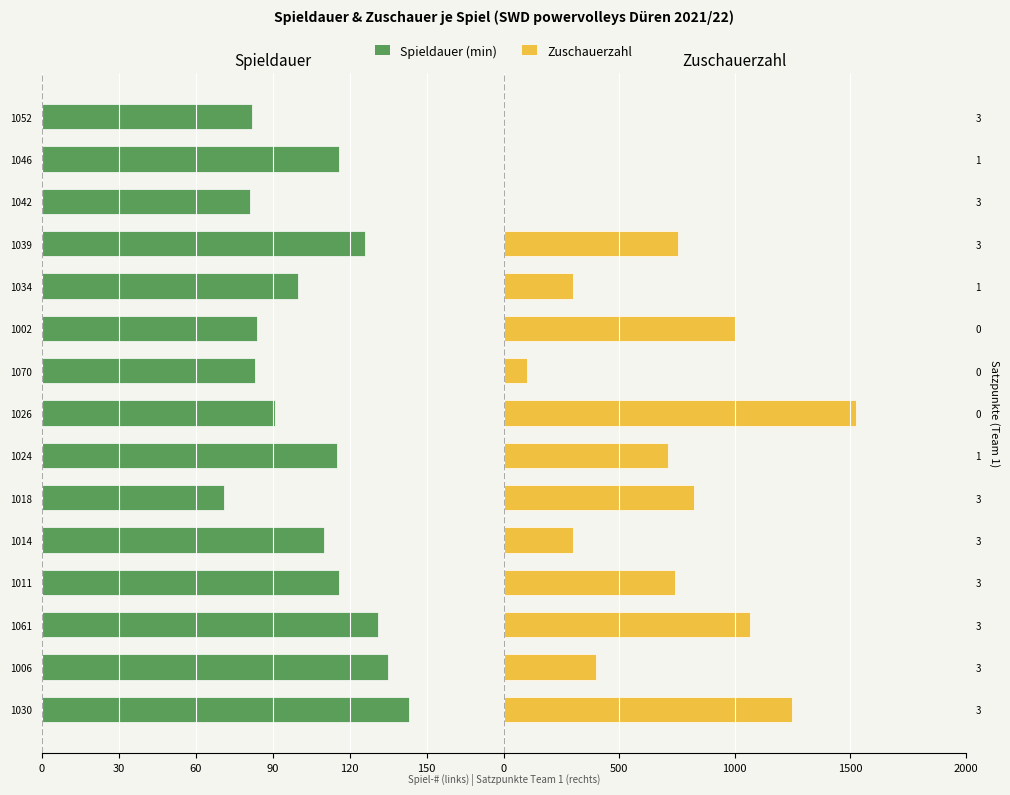

Reading right to left, what are all the values shown in this chart?

Spieldauer: -82	-116	-81	-126	-100	-84	-83	-91	-115	-71	-110	-116	-131	-135	-143
Zuschauerzahl: 0	0	0	753	300	1000	100	1525	710	823	300	740	1065	400	1250